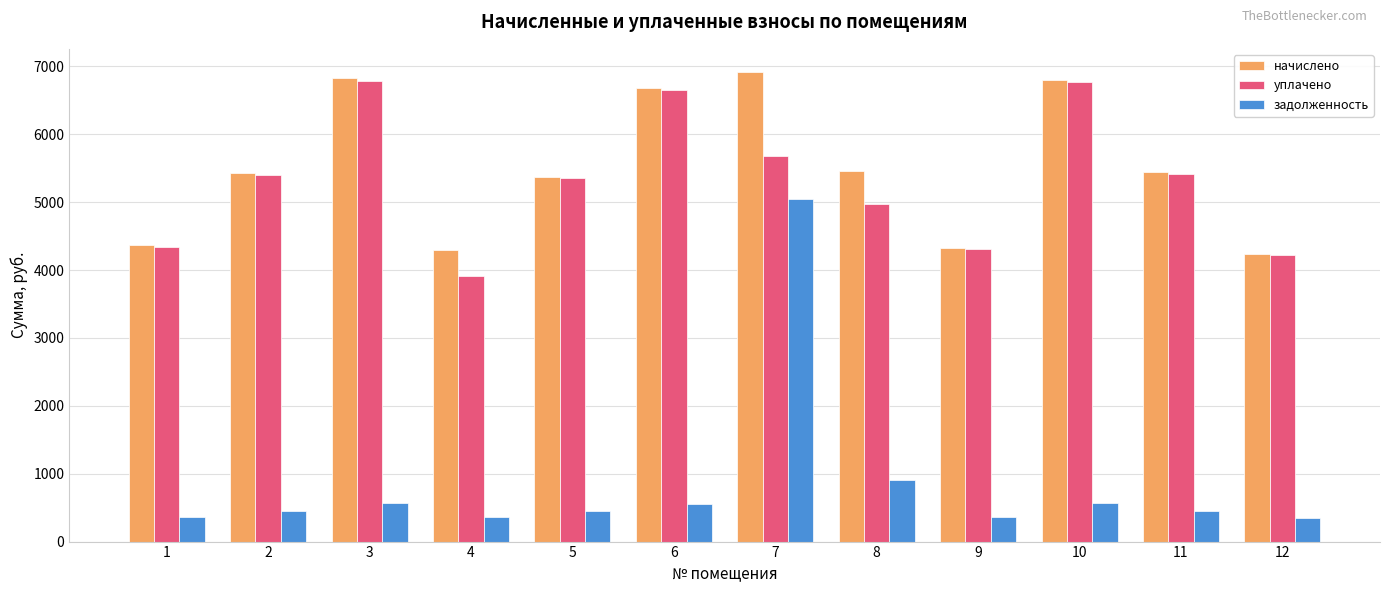

What are all the series names shown in the legend?

начислено, уплачено, задолженность